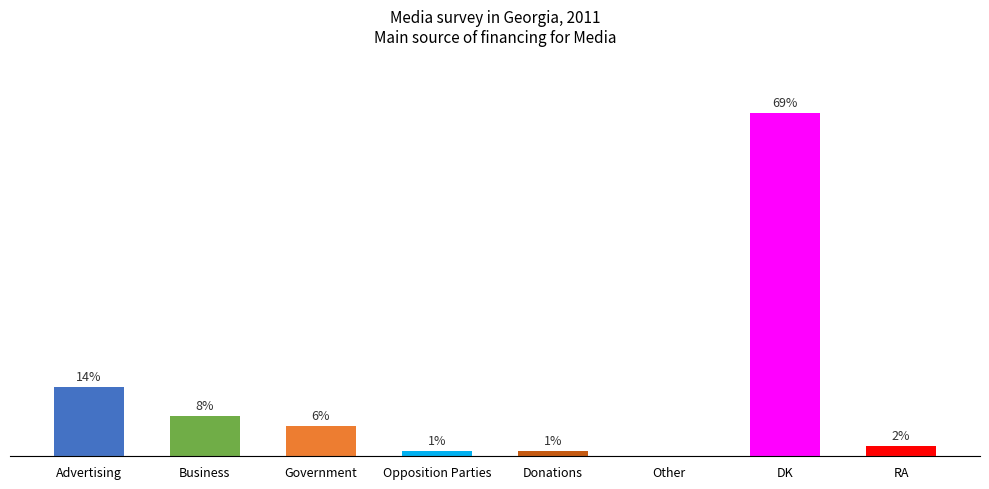

At which category does the chart reach its peak across all series?

DK